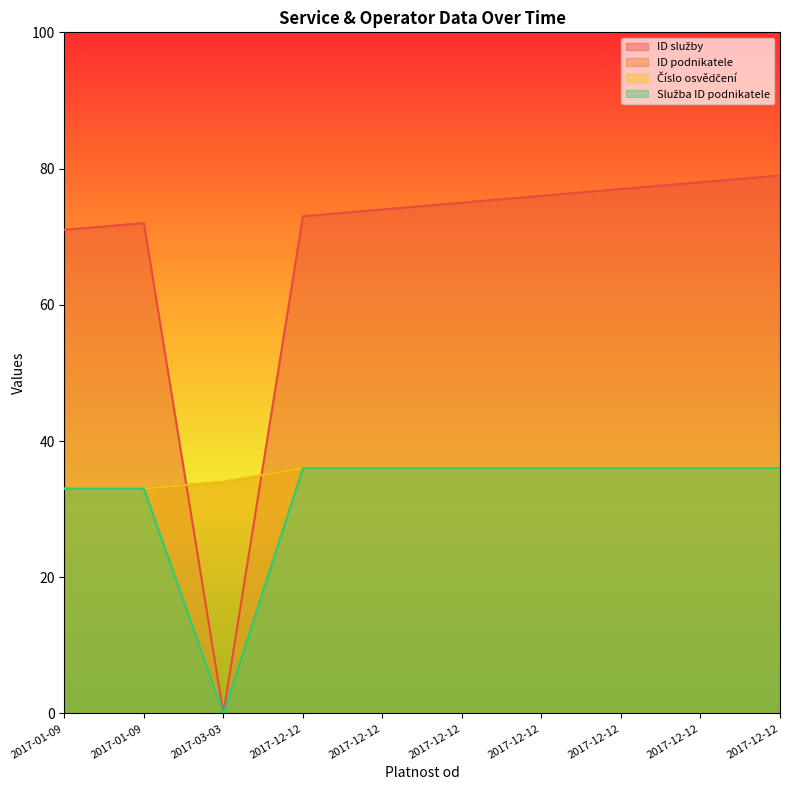

Reading left to right, list all the values displayed in this chart.

ID služby: 2017-01-09=71	2017-01-09=72	2017-03-03=0	2017-12-12=73	2017-12-12=74	2017-12-12=75	2017-12-12=76	2017-12-12=77	2017-12-12=78	2017-12-12=79
ID podnikatele: 2017-01-09=33	2017-01-09=33	2017-03-03=34	2017-12-12=36	2017-12-12=36	2017-12-12=36	2017-12-12=36	2017-12-12=36	2017-12-12=36	2017-12-12=36
Číslo osvědčení: 2017-01-09=33	2017-01-09=33	2017-03-03=34	2017-12-12=36	2017-12-12=36	2017-12-12=36	2017-12-12=36	2017-12-12=36	2017-12-12=36	2017-12-12=36
Služba ID podnikatele: 2017-01-09=33	2017-01-09=33	2017-03-03=0	2017-12-12=36	2017-12-12=36	2017-12-12=36	2017-12-12=36	2017-12-12=36	2017-12-12=36	2017-12-12=36